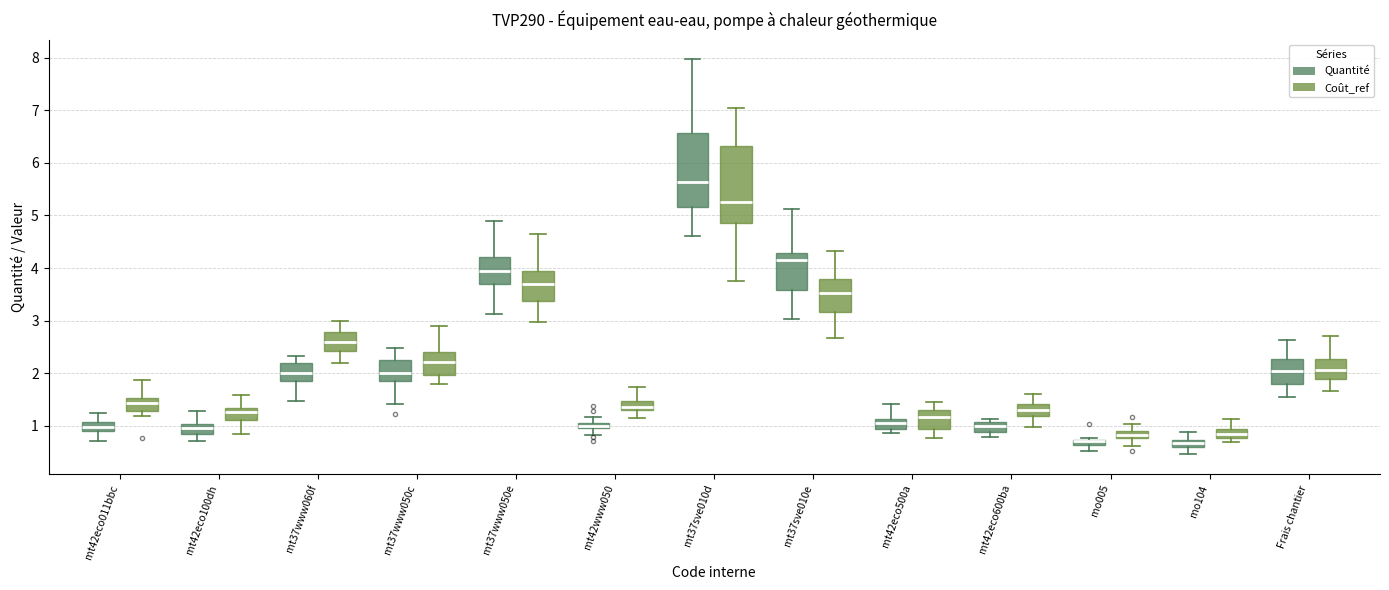

Where does the lower whisker of the box for mt37www050c (Coût_ref) end on the y-axis? The values are not printed on the chart, so give them approximately, as read against the axis.

1.8